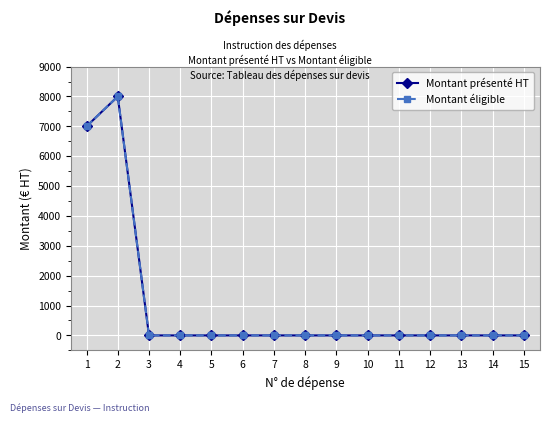

The value of Montant éligible at 6 is 0. True or false?

True